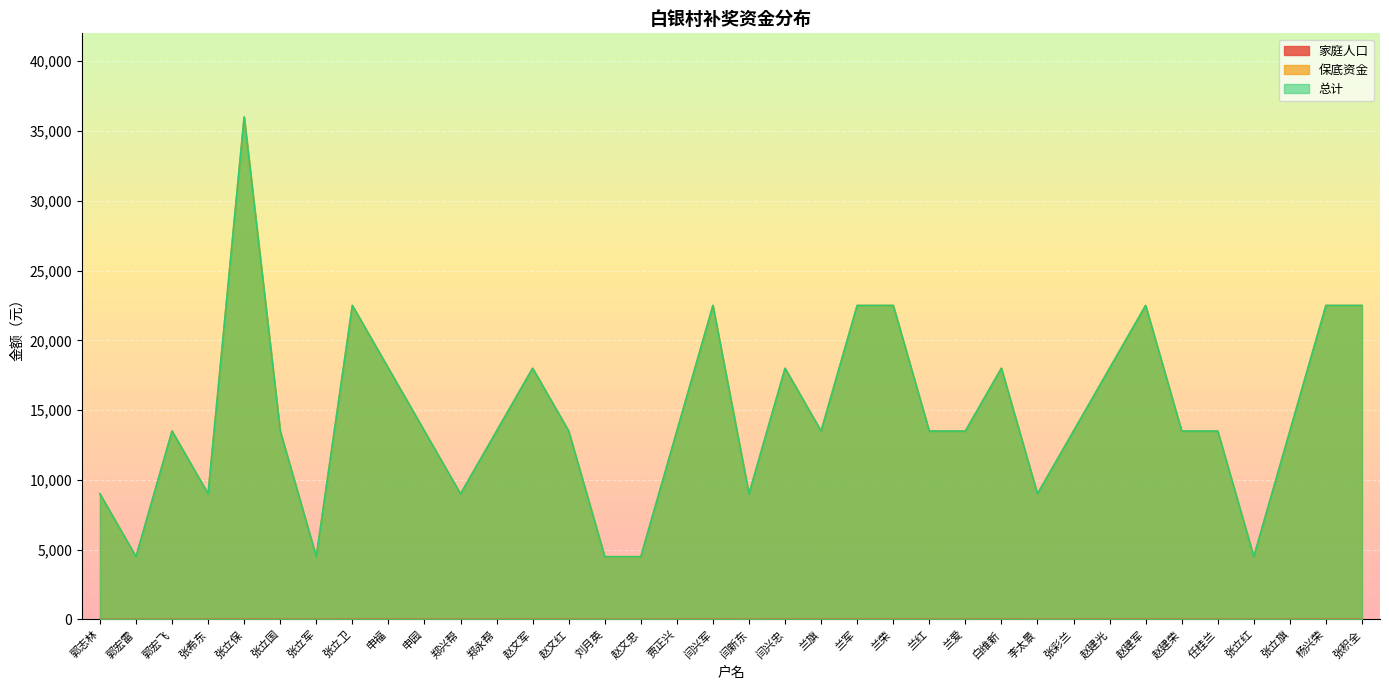

Reading left to right, transcribe all the data shown in this chart.

家庭人口: 2	1	3	2	8	3	1	5	4	3	2	3	4	3	1	1	3	5	2	4	3	5	5	3	3	4	2	3	4	5	3	3	1	3	5	5
保底资金: 9000	4500	13500	9000	36000	13500	4500	22500	18000	13500	9000	13500	18000	13500	4500	4500	13500	22500	9000	18000	13500	22500	22500	13500	13500	18000	9000	13500	18000	22500	13500	13500	4500	13500	22500	22500
总计: 9000	4500	13500	9000	36000	13500	4500	22500	18000	13500	9000	13500	18000	13500	4500	4500	13500	22500	9000	18000	13500	22500	22500	13500	13500	18000	9000	13500	18000	22500	13500	13500	4500	13500	22500	22500